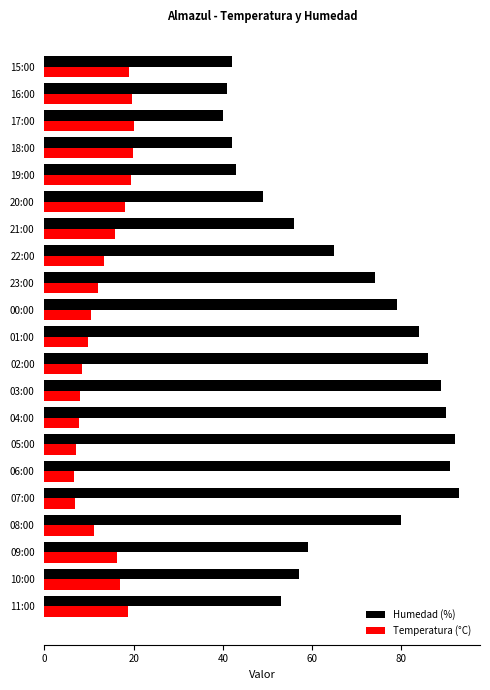

List the series in order of their peak value, highest first.

Humedad (%), Temperatura (°C)